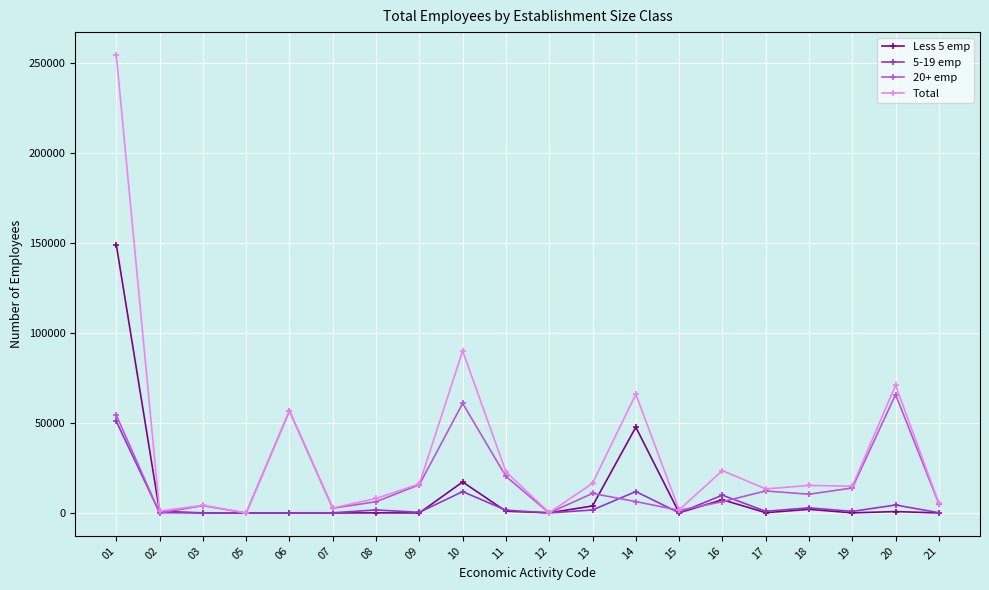

After their last crossing, which series has the higher values: 20+ emp or 5-19 emp?

20+ emp